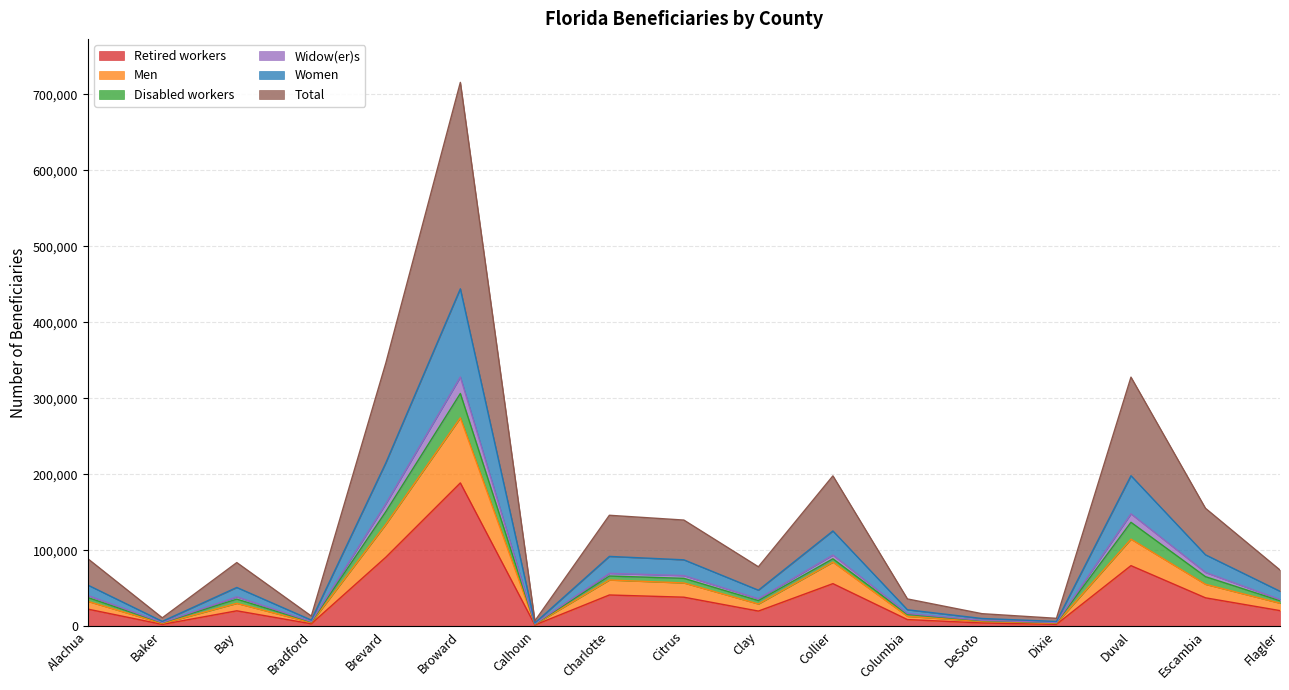

What is the average value of the Men series?

55019